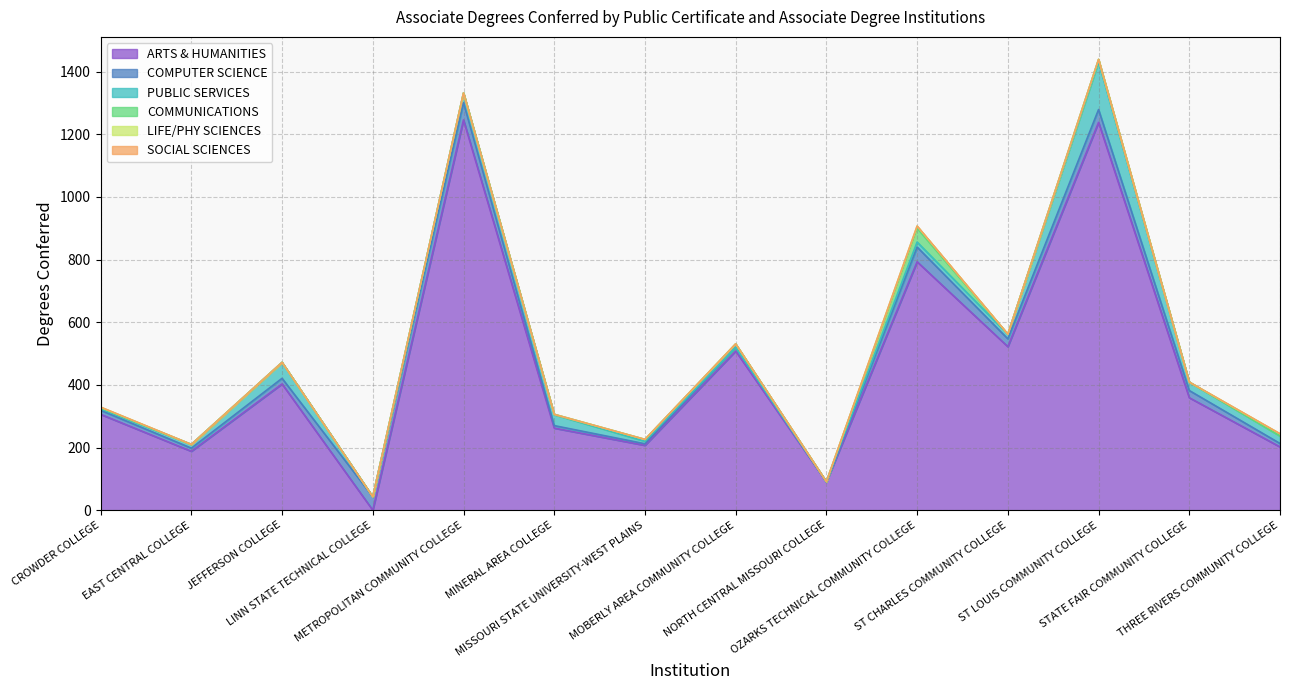

How many values in PUBLIC SERVICES are above zero?

12